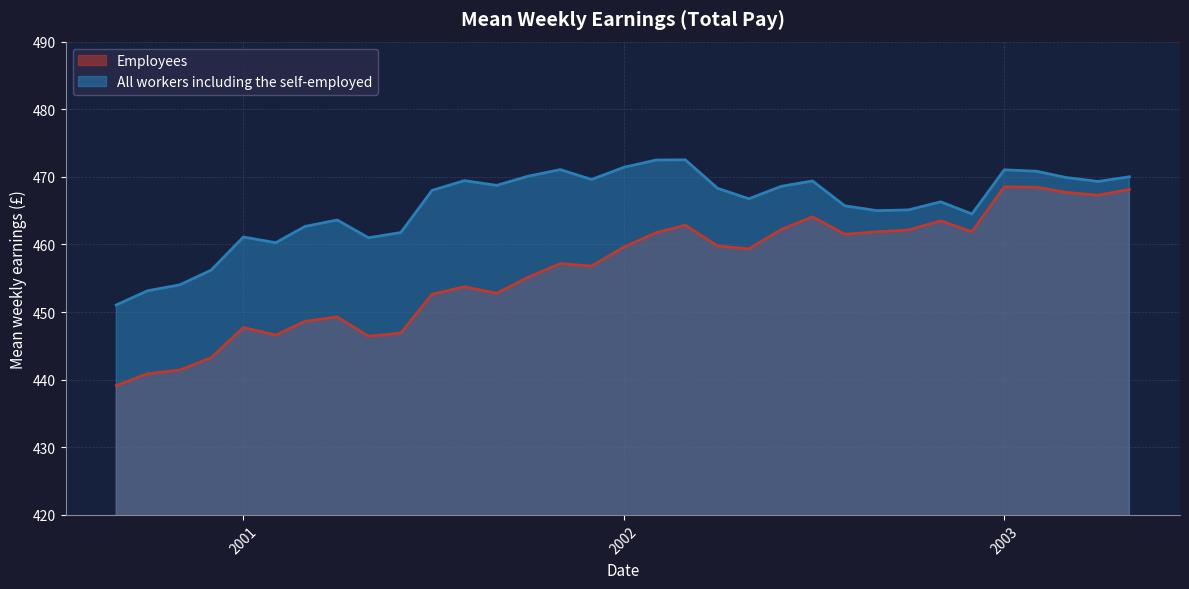

True or false: All workers including the self-employed and Employees cross at least once.

False